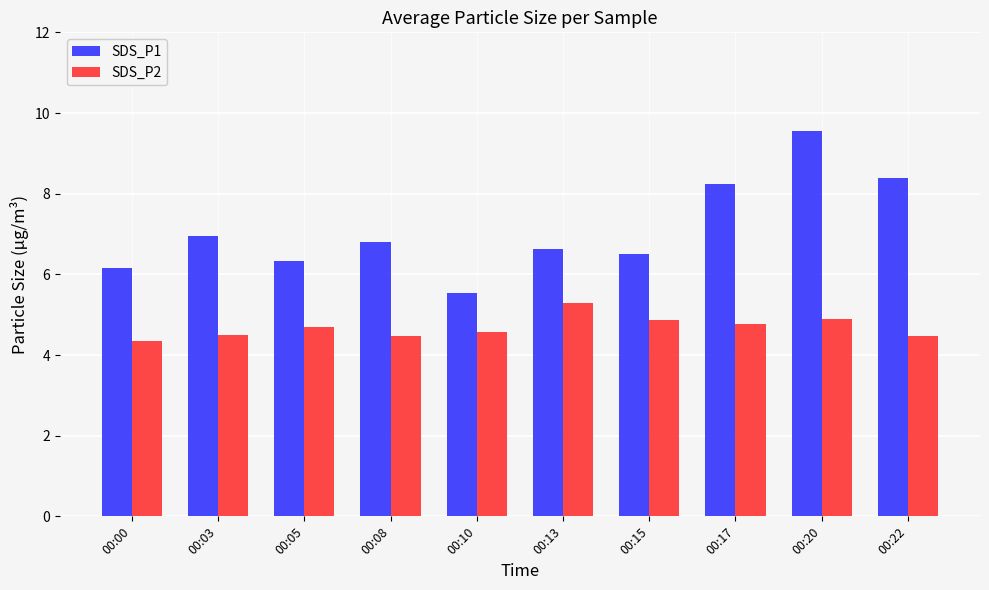

The SDS_P2 series shows 5.3 at 00:13. True or false?

True